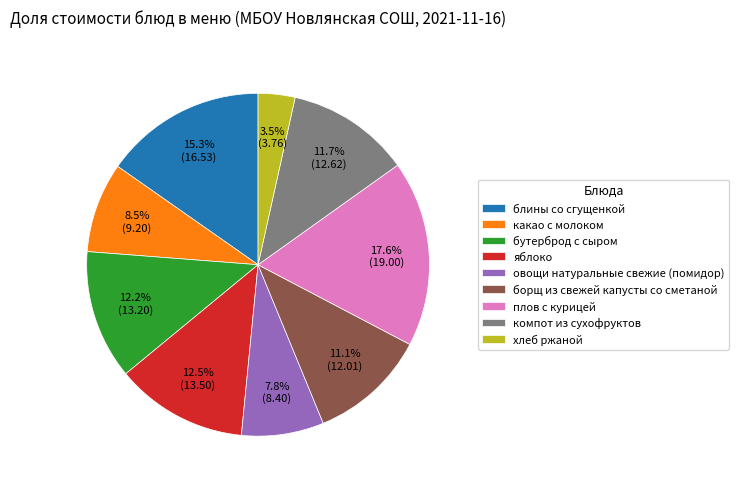

Which has a higher value, какао с молоком or компот из сухофруктов?

компот из сухофруктов